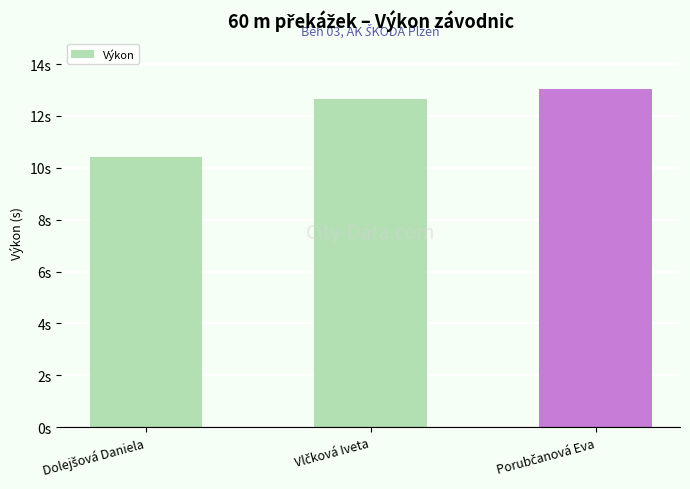

What is the smallest value displayed?

10.4